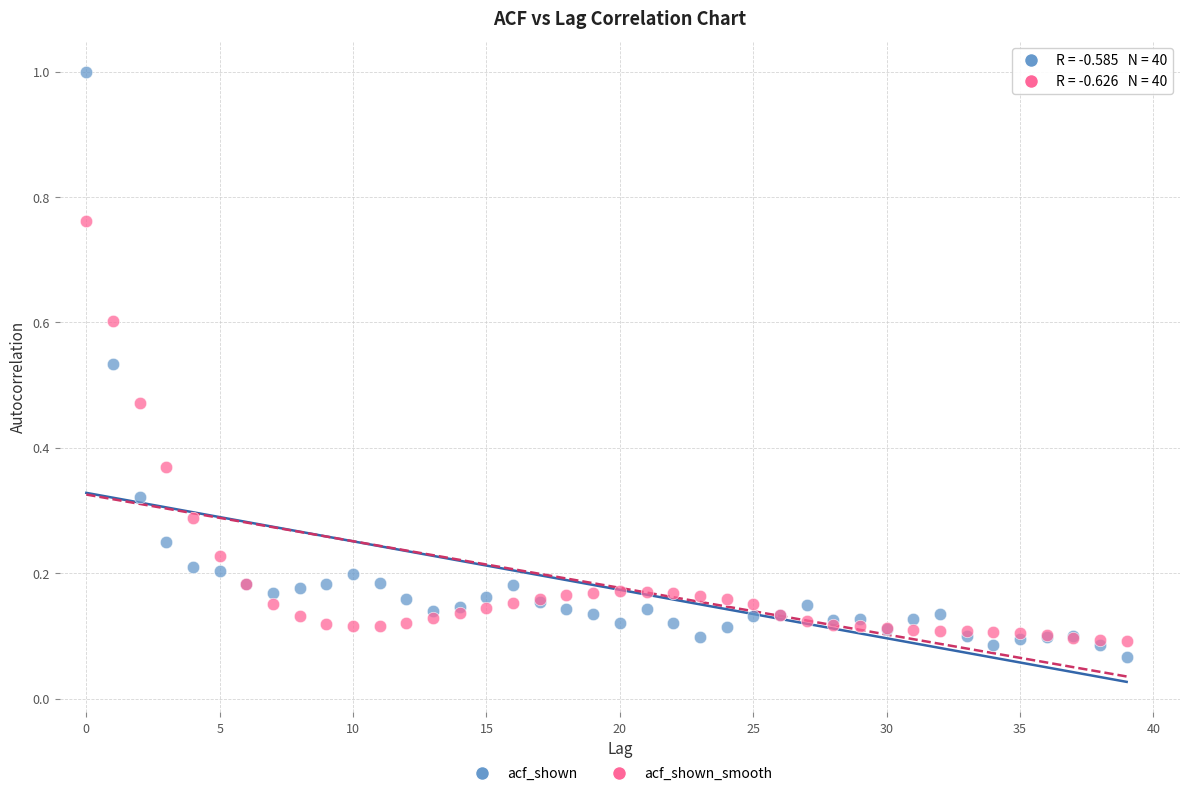

Which series has the largest Y range (max minus min)?

acf_shown